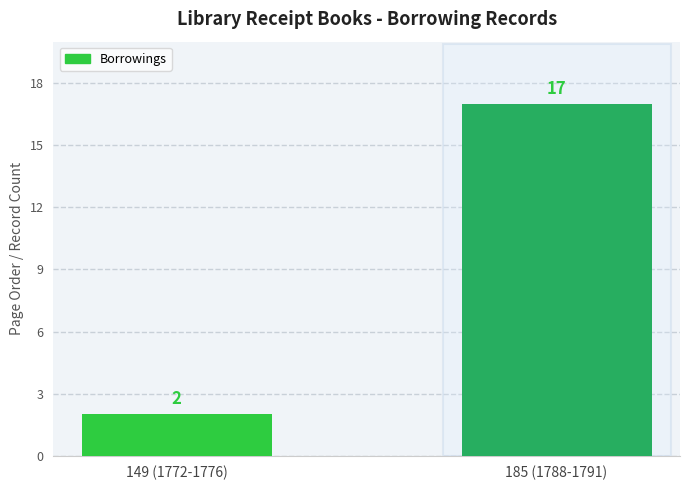

What is the label of the 2nd bar from the left?

185 (1788-1791)